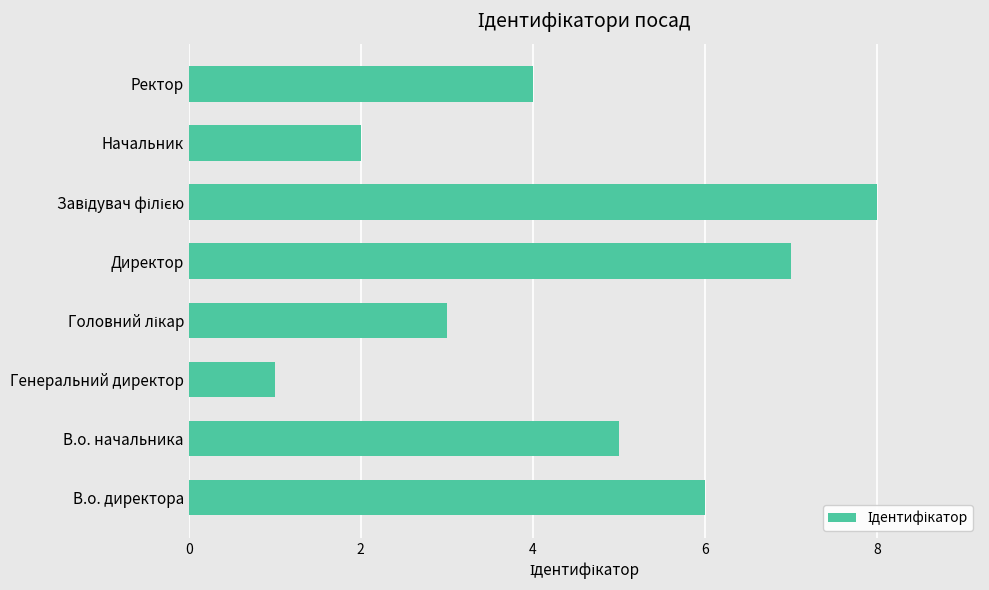

What is the difference between the second highest and second lowest values?

5